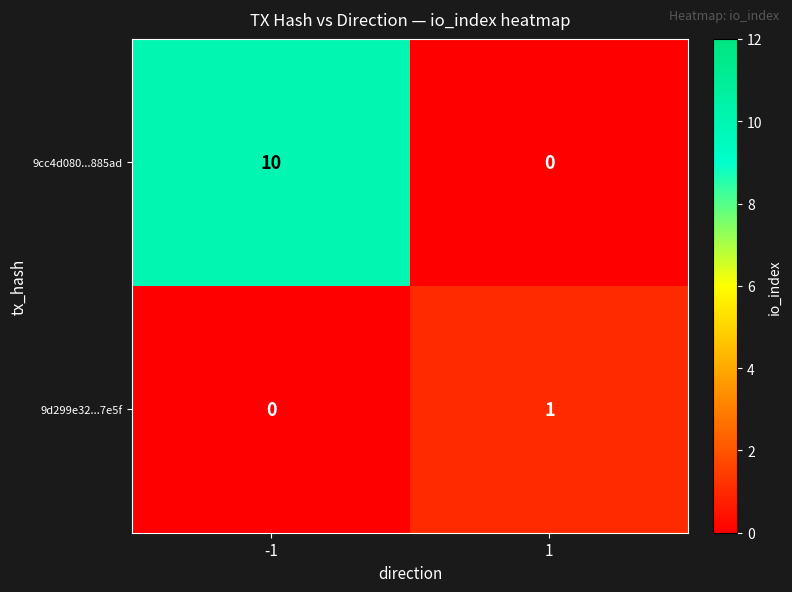

Reading left to right, list all the values displayed in this chart.

9cc4d080...885ad: 10	0
9d299e32...7e5f: 0	1